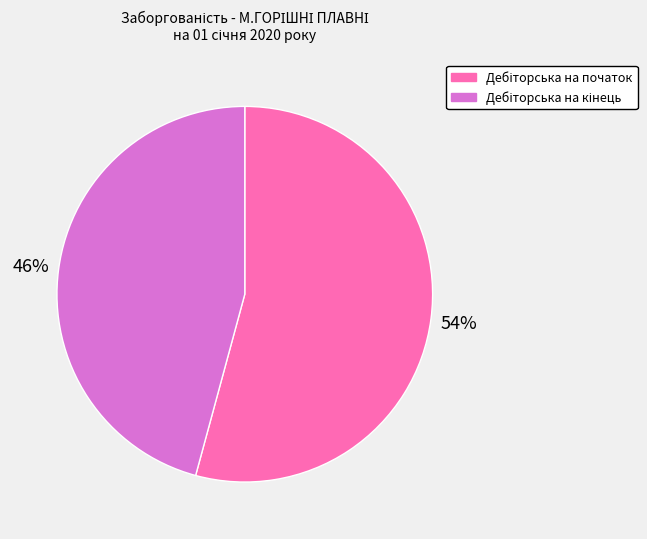

Count the number of slices in the pie.

2